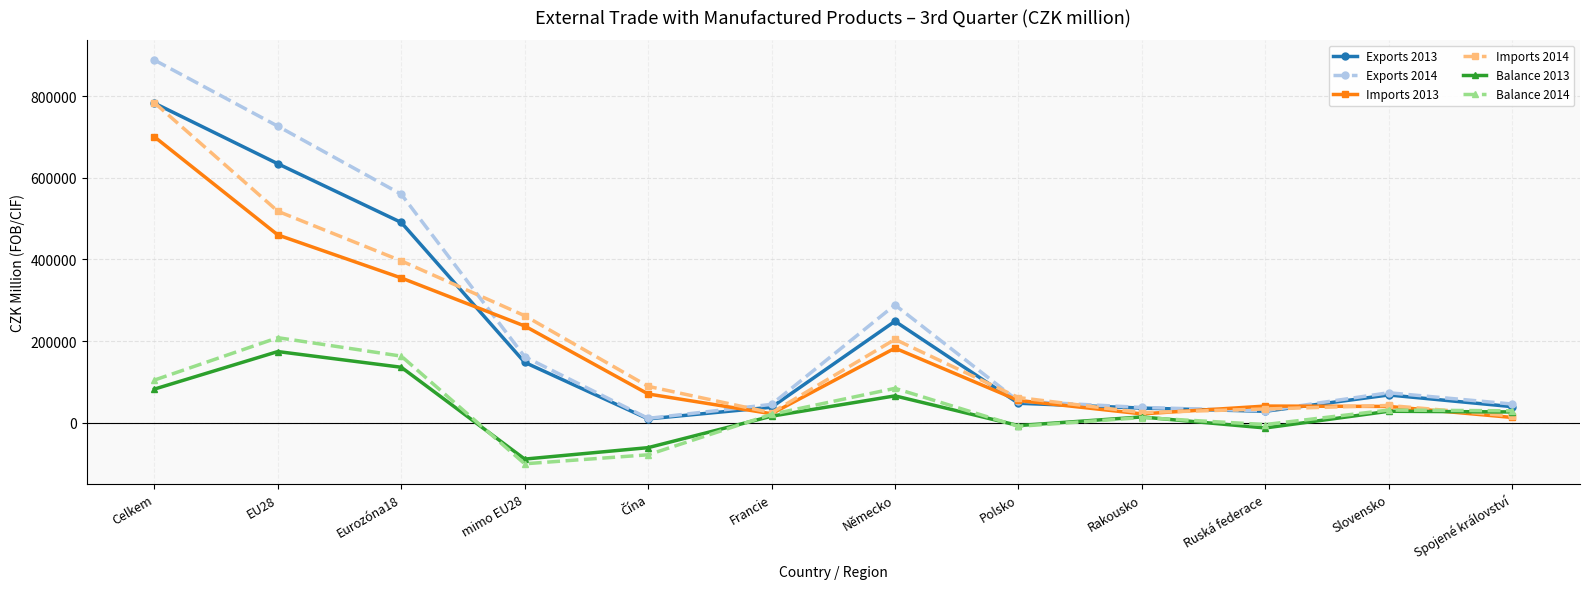

Which category has the lowest value across all series?

mimo EU28